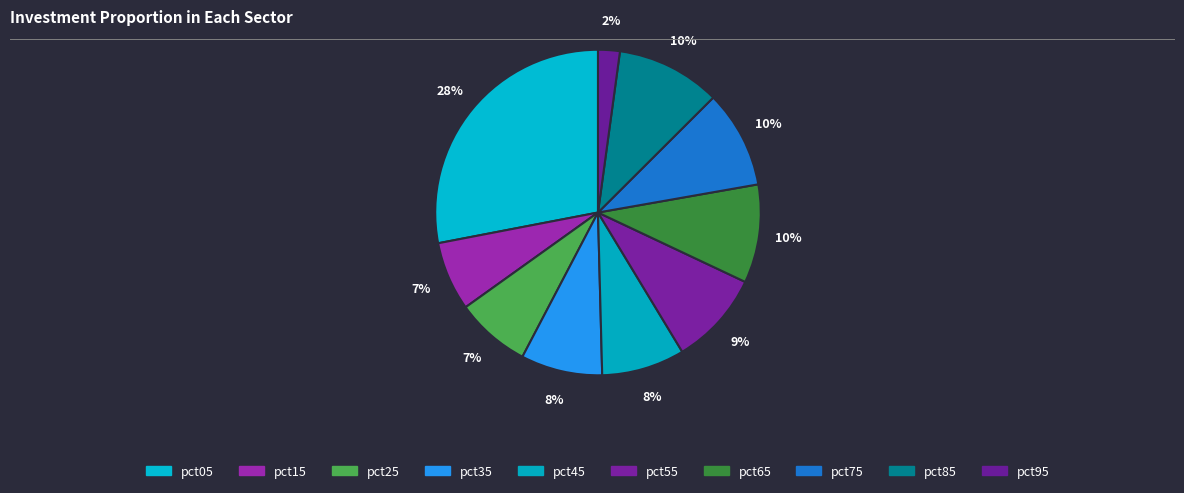

To the nearest percent, what is the average slice percentage?

10%